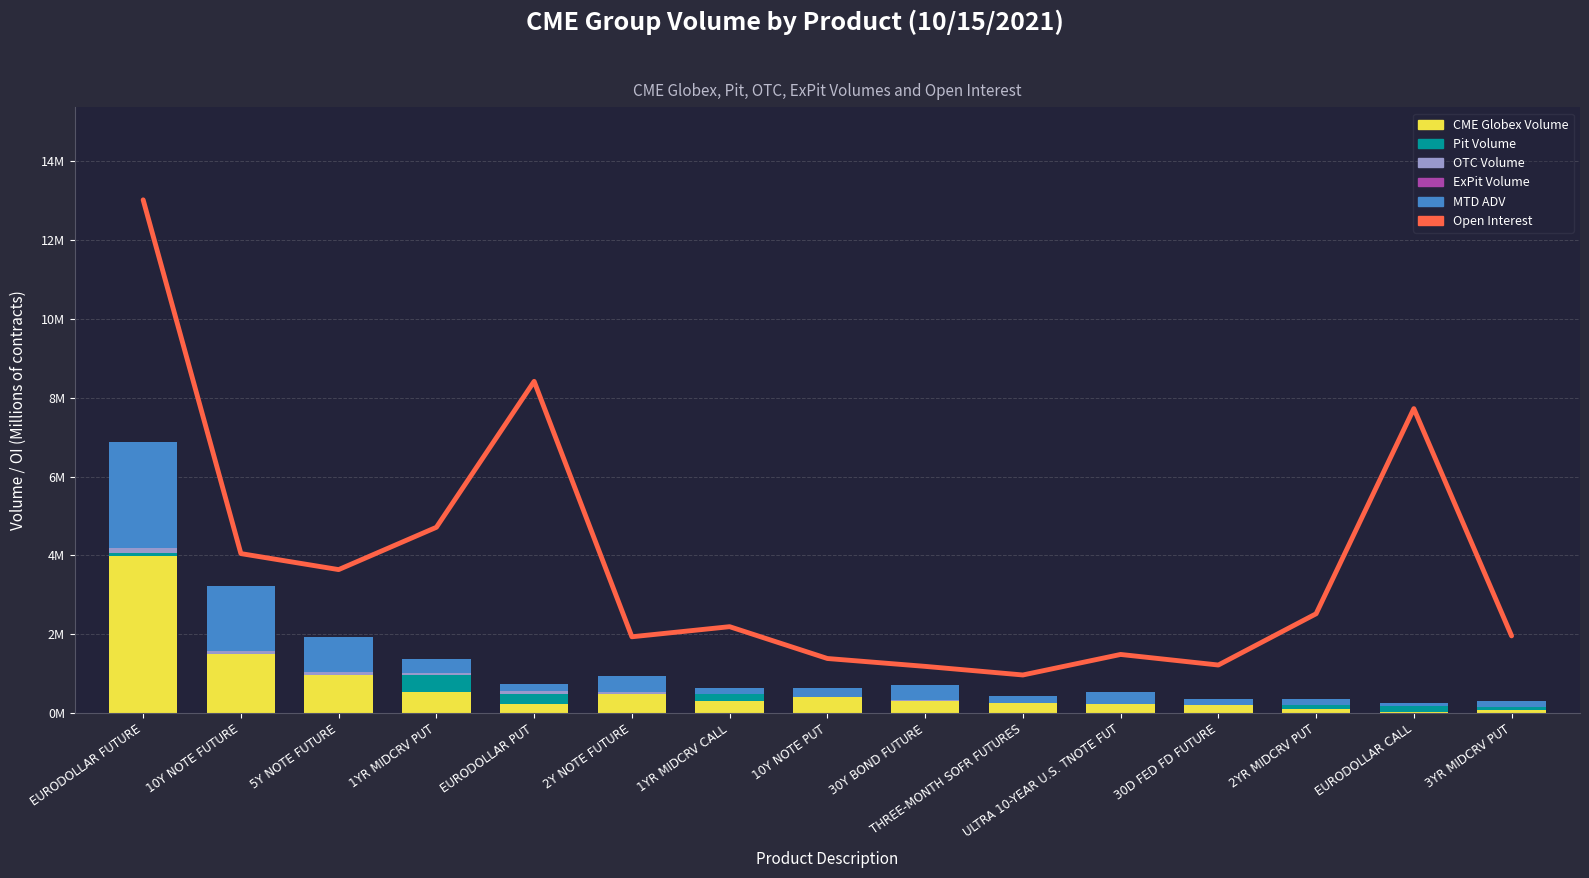

What is the difference between the second highest and minimum values in the MTD ADV series?

1.6